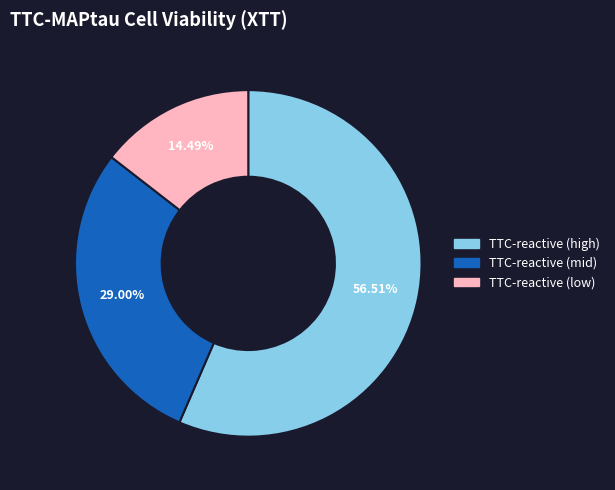

Combined, do TTC-reactive (mid) and TTC-reactive (low) account for over 50%?

No